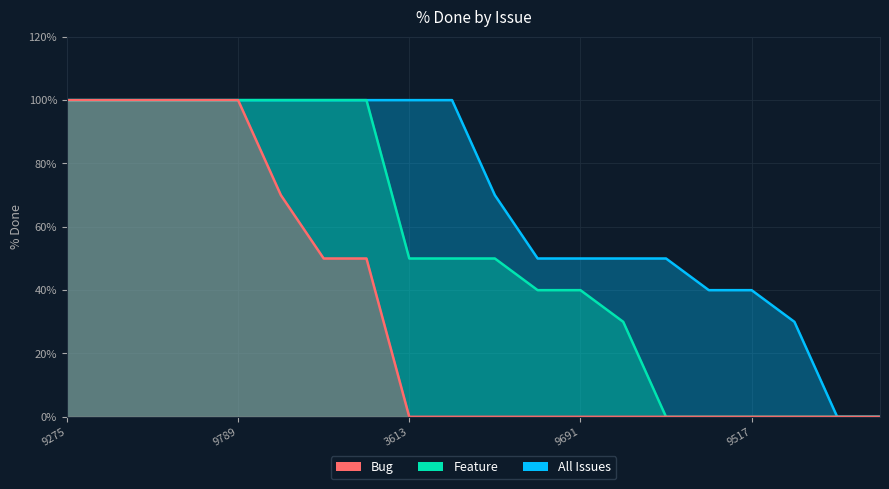

How many All Issues values are between 50 and 100?

15